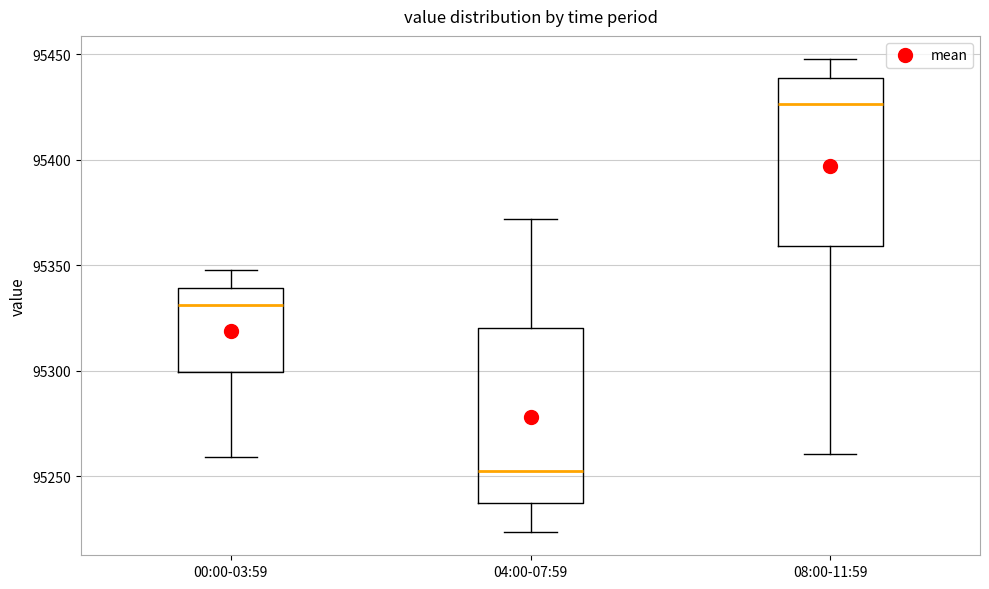

Where is the upper edge of the box for 00:00-03:59 on the y-axis? The values are not printed on the chart, so give them approximately, as read against the axis.

95340